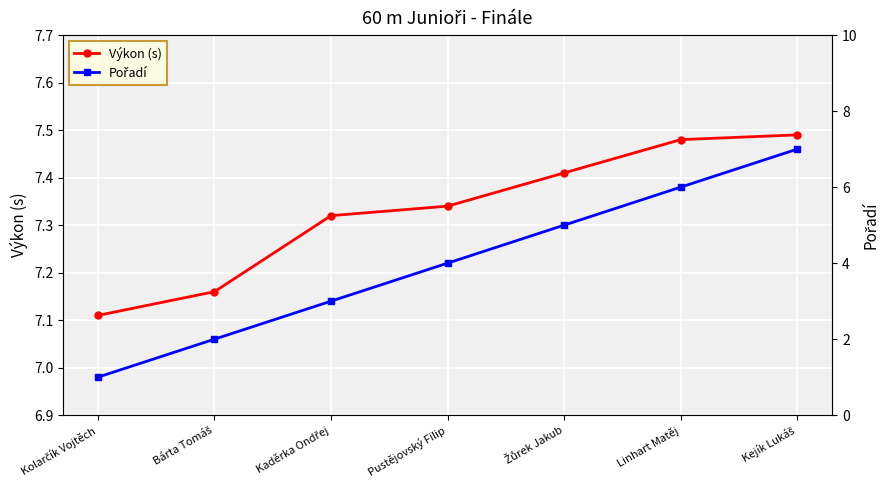

What is the label of the 2nd point from the right?

Linhart Matěj